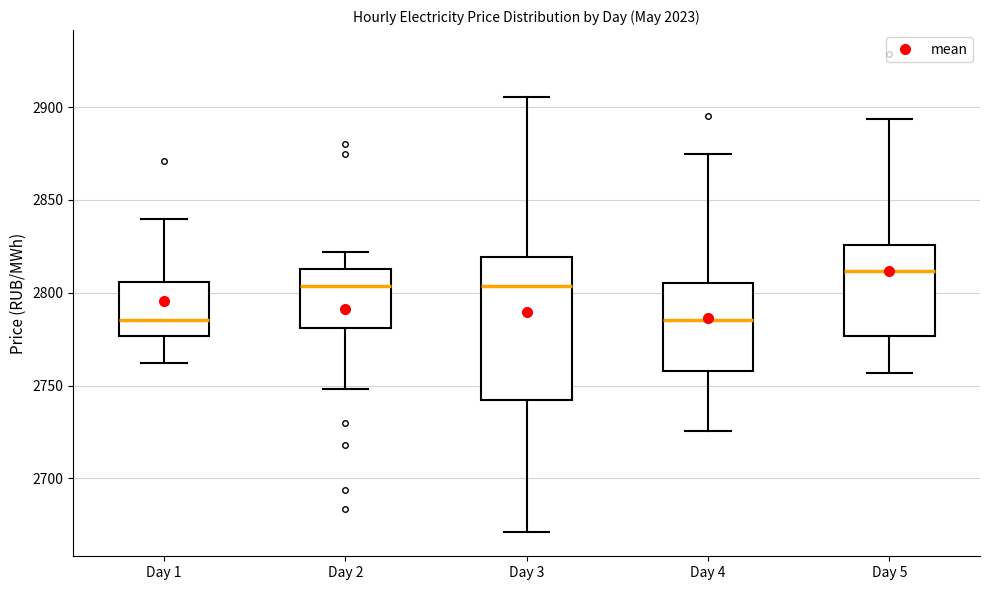

Comparing the boxes themselves (not the whiskers), which one is the tallest?

Day 3